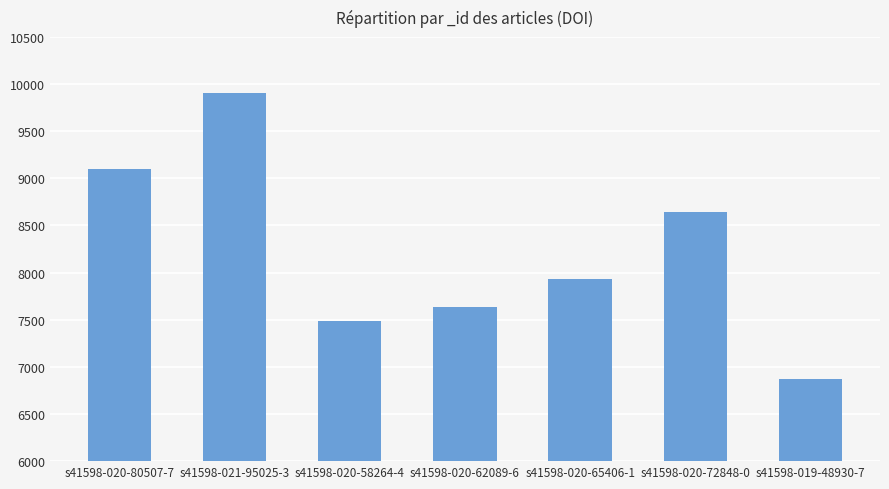

Reading left to right, extract all data points from this chart.

s41598-020-80507-7=9097	s41598-021-95025-3=9905	s41598-020-58264-4=7487	s41598-020-62089-6=7632	s41598-020-65406-1=7931	s41598-020-72848-0=8643	s41598-019-48930-7=6867